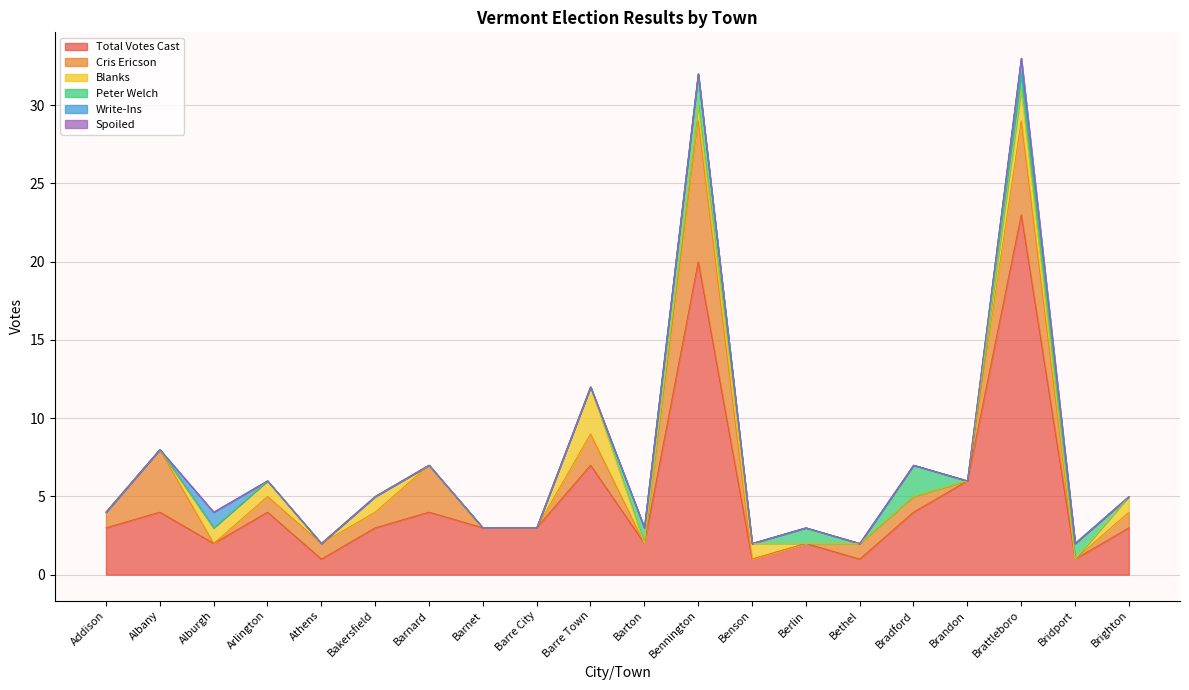

The value of Peter Welch at Brandon is 1. True or false?

False